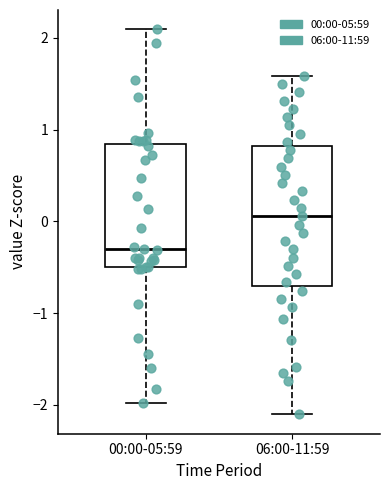

Where does the median line of the box for 06:00-11:59 sit on the y-axis? The values are not printed on the chart, so give them approximately, as read against the axis.

0.1